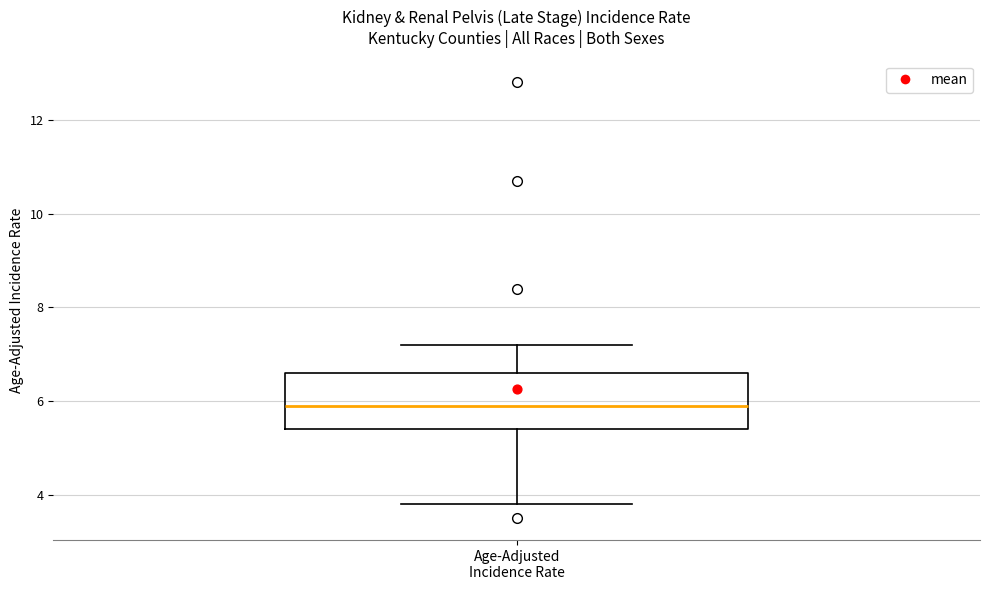

Transcribe this box plot: give where the median line is, the range the box spans, and where the two whiskers end, as read against the y-axis. The values are not printed on the chart, so give them approximately, as read against the axis.

median 6.0, box 5.4 to 6.6, whiskers 3.8 to 7.2